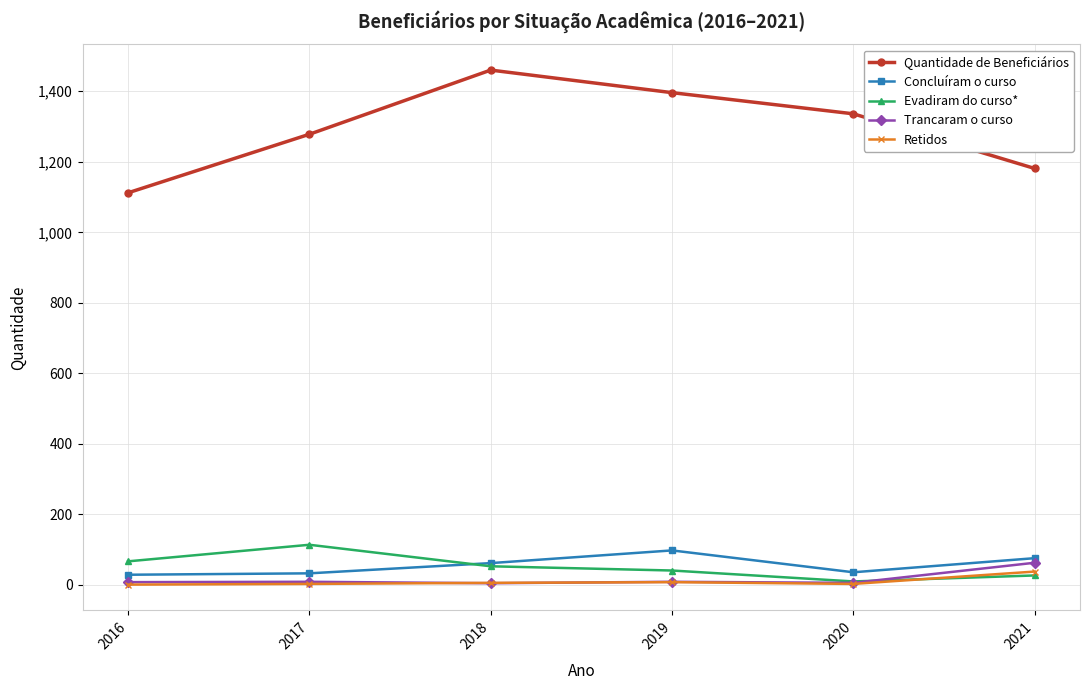

At which category does the chart reach its peak across all series?

2018